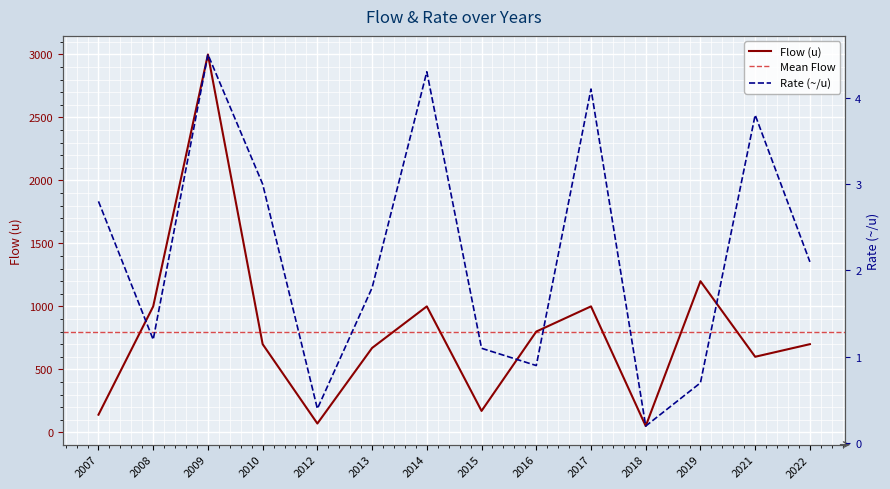

Which series has the largest range (max minus min)?

Flow (u)